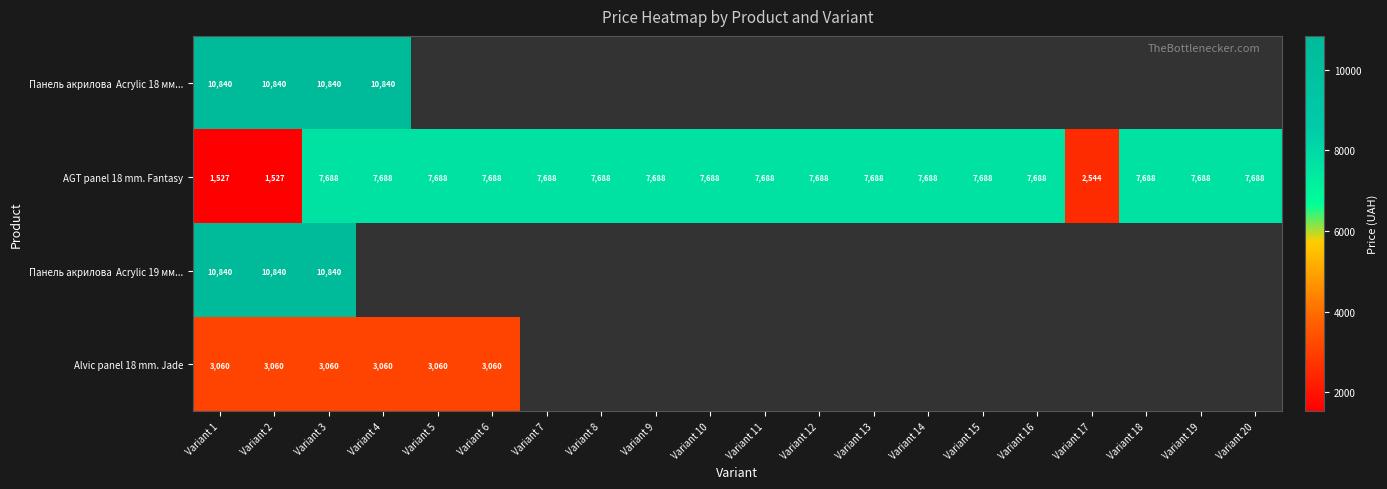

Which has a higher value, Variant 1 or Variant 17?

Variant 17